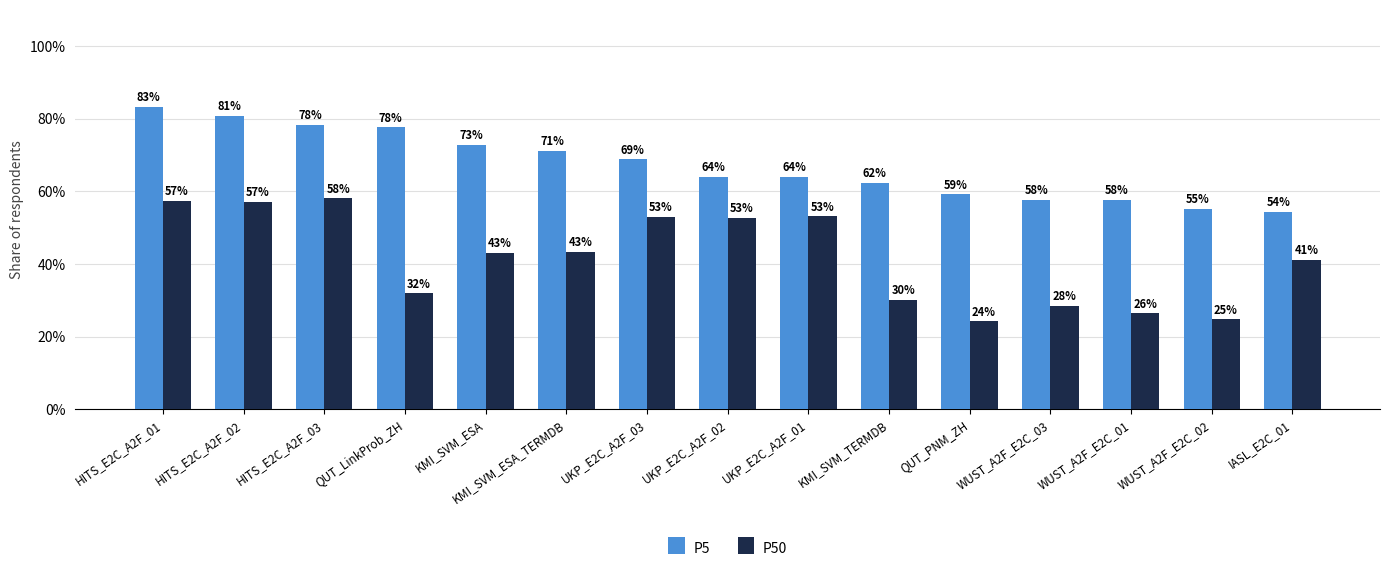

Count the P50 values in the range 0 to 1.

15